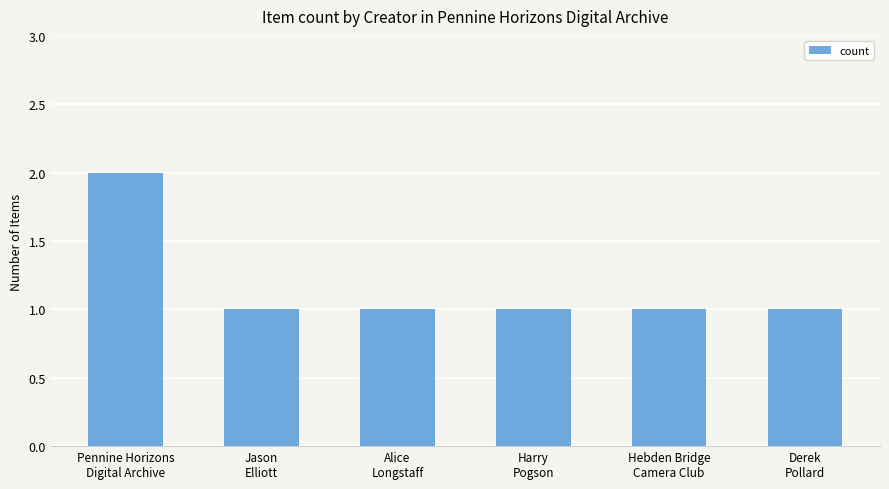

What is the label of the 2nd bar from the right?

Hebden Bridge
Camera Club